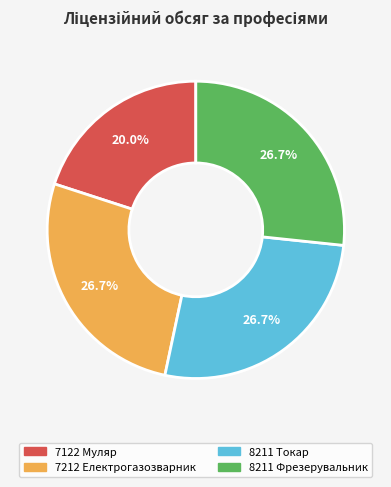

How many slices are in this pie chart?

4